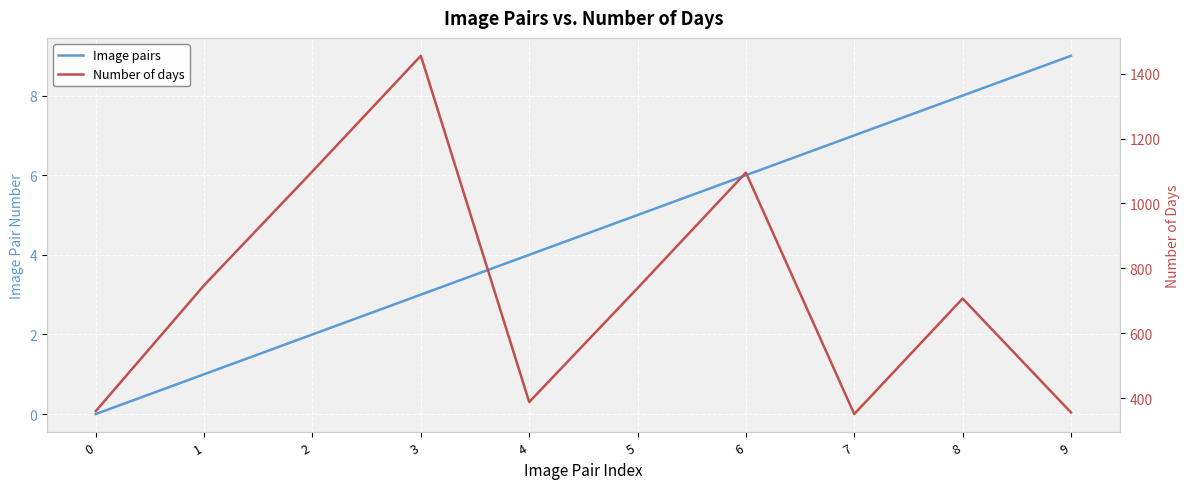

What is the difference between the maximum and minimum values in the Image pairs series?

9